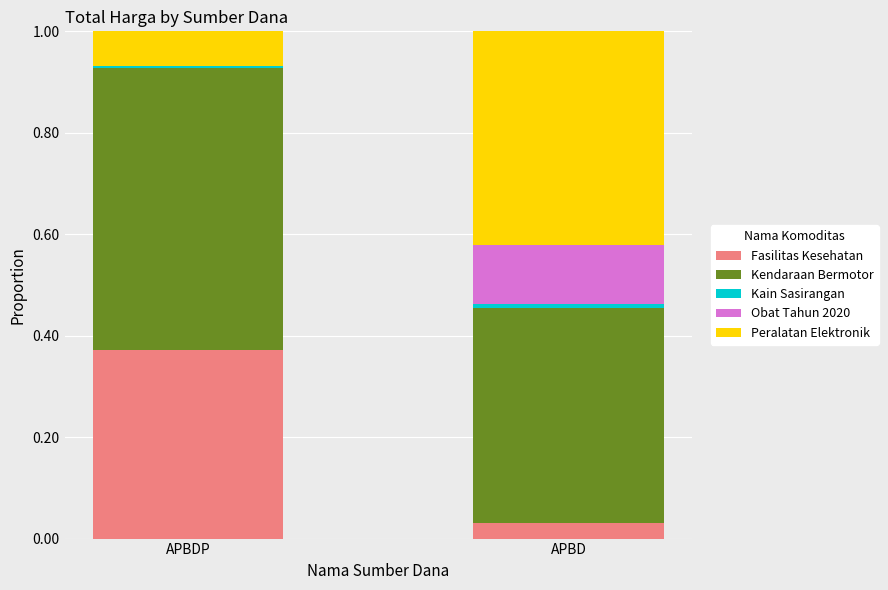

What is the total value across all series at APBD?

1.0